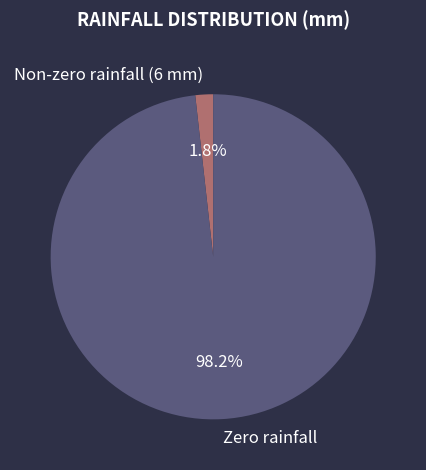

To the nearest percent, what is the average slice percentage?

50%